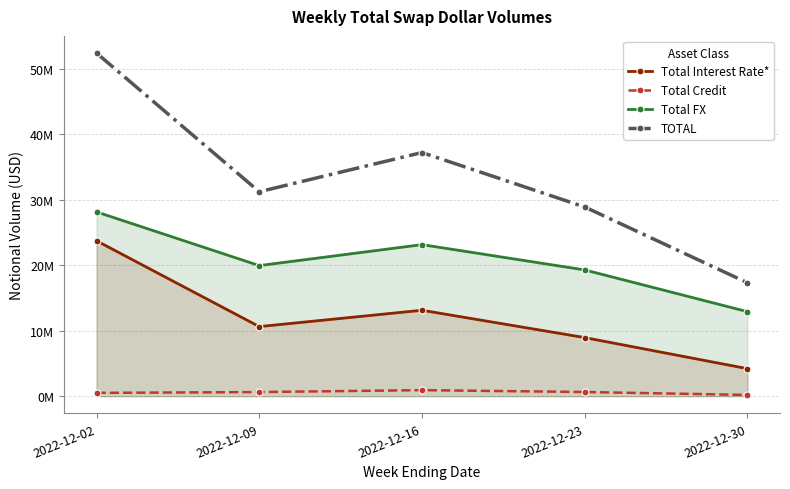

At which label does Total FX reach its minimum?

2022-12-30